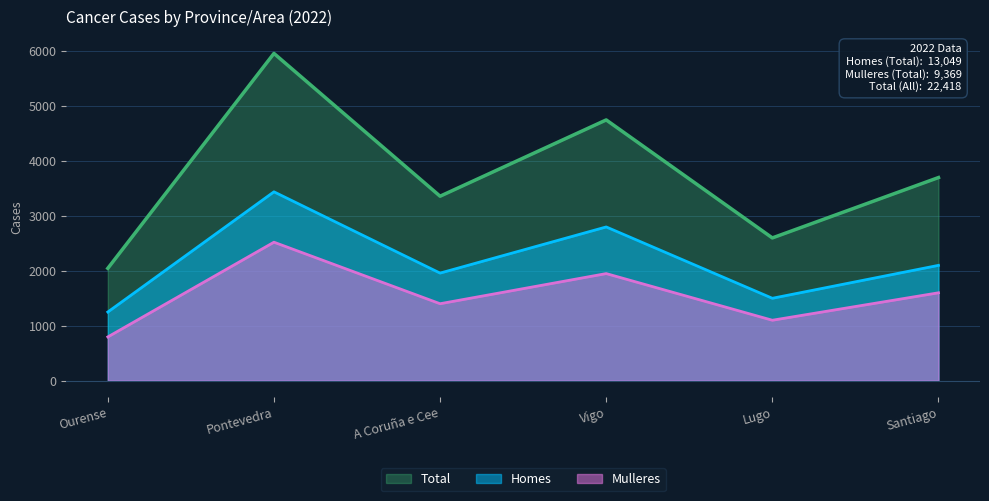

At which category is the sum across all series the highest?

Pontevedra